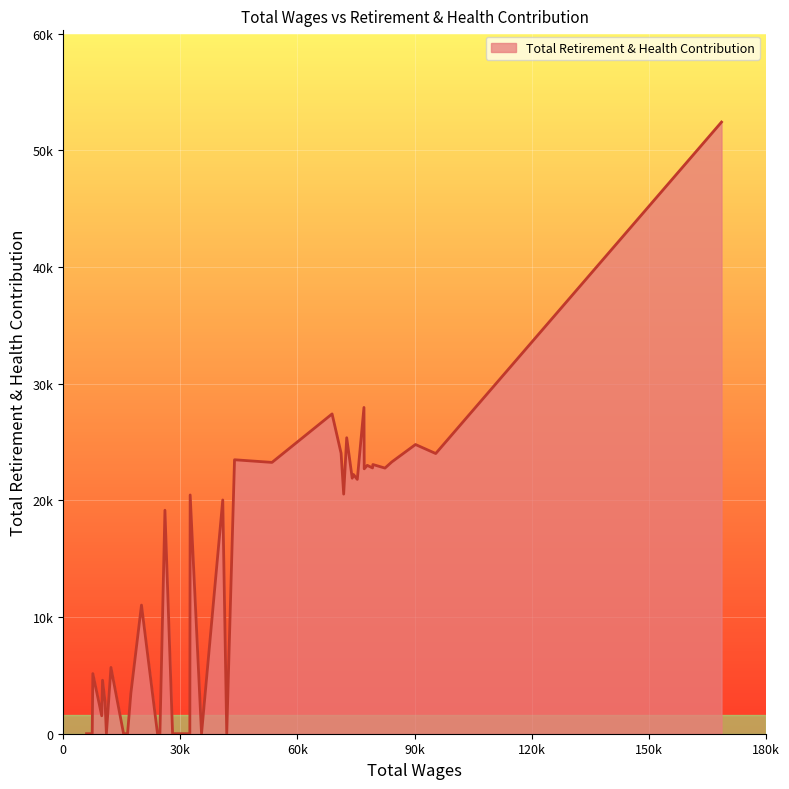

What is the maximum value shown in the chart?

52431